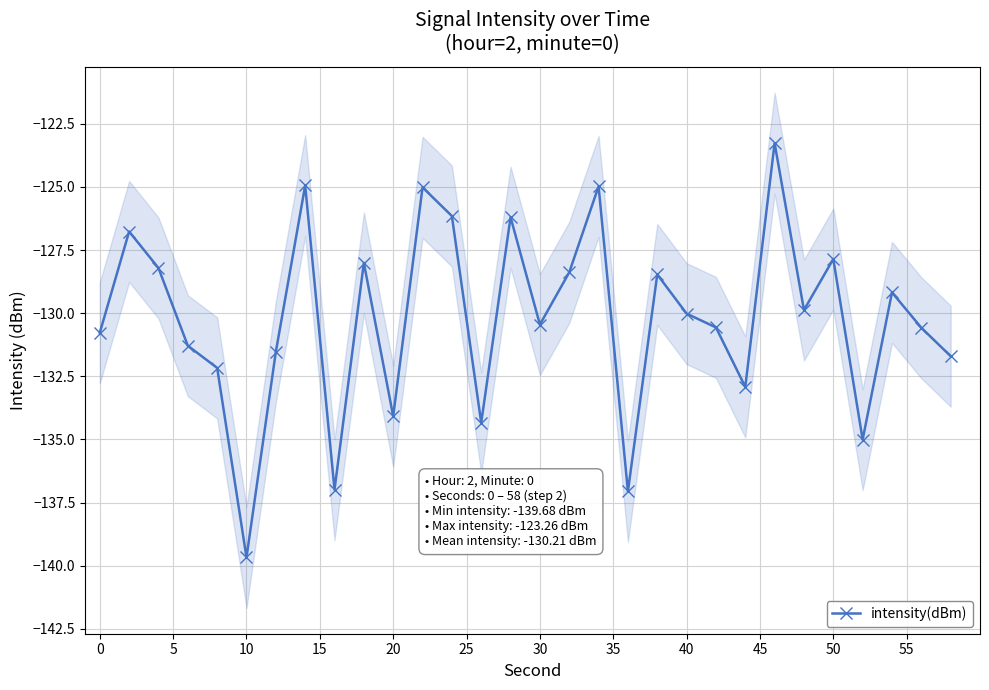

What is the highest value of the intensity(dBm) series?

-123.3